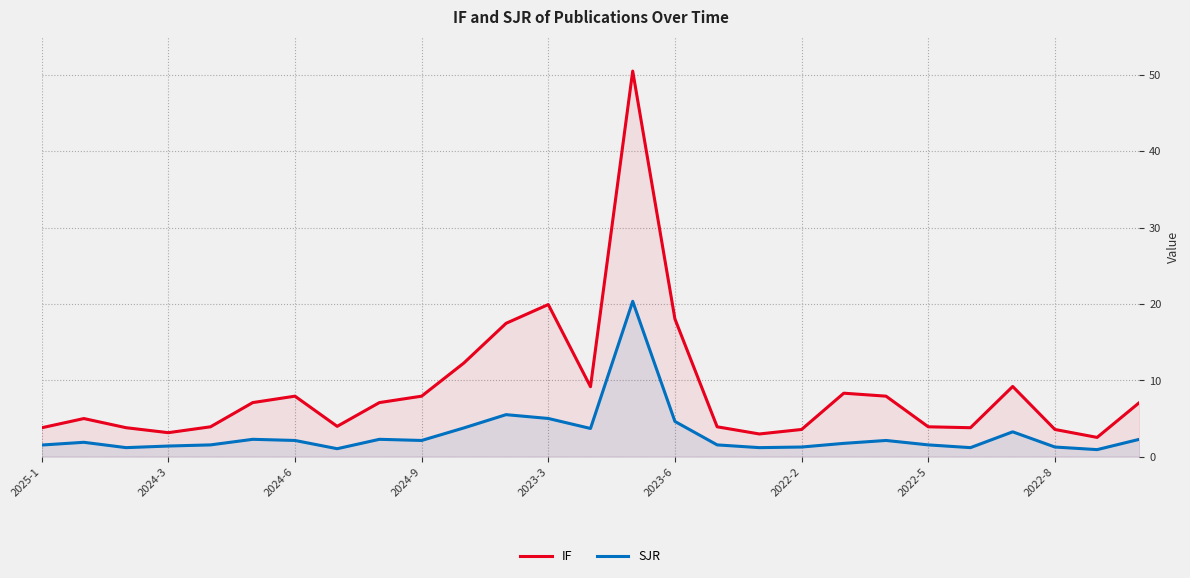

What is the total value across all series at 2023-3?

24.9